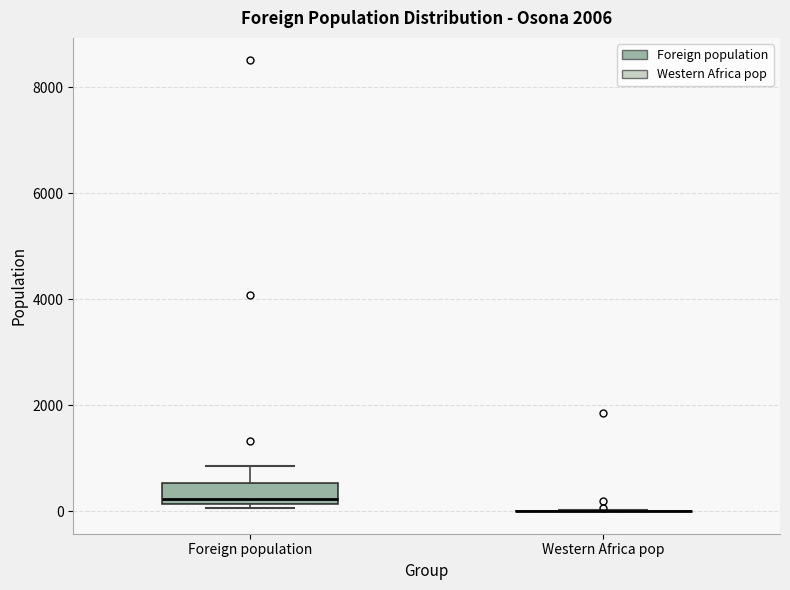

Reading left to right, read every box against the y-axis: the position of its median line, the range the box covers, and the ends of its whiskers. The values are not printed on the chart, so give them approximately, as read against the axis.

Foreign population: median 200 (just above the box's lower edge), box 200 to 600, whiskers 0 to 800
Western Africa pop: box collapsed to a line at 0, whiskers 0 to 0